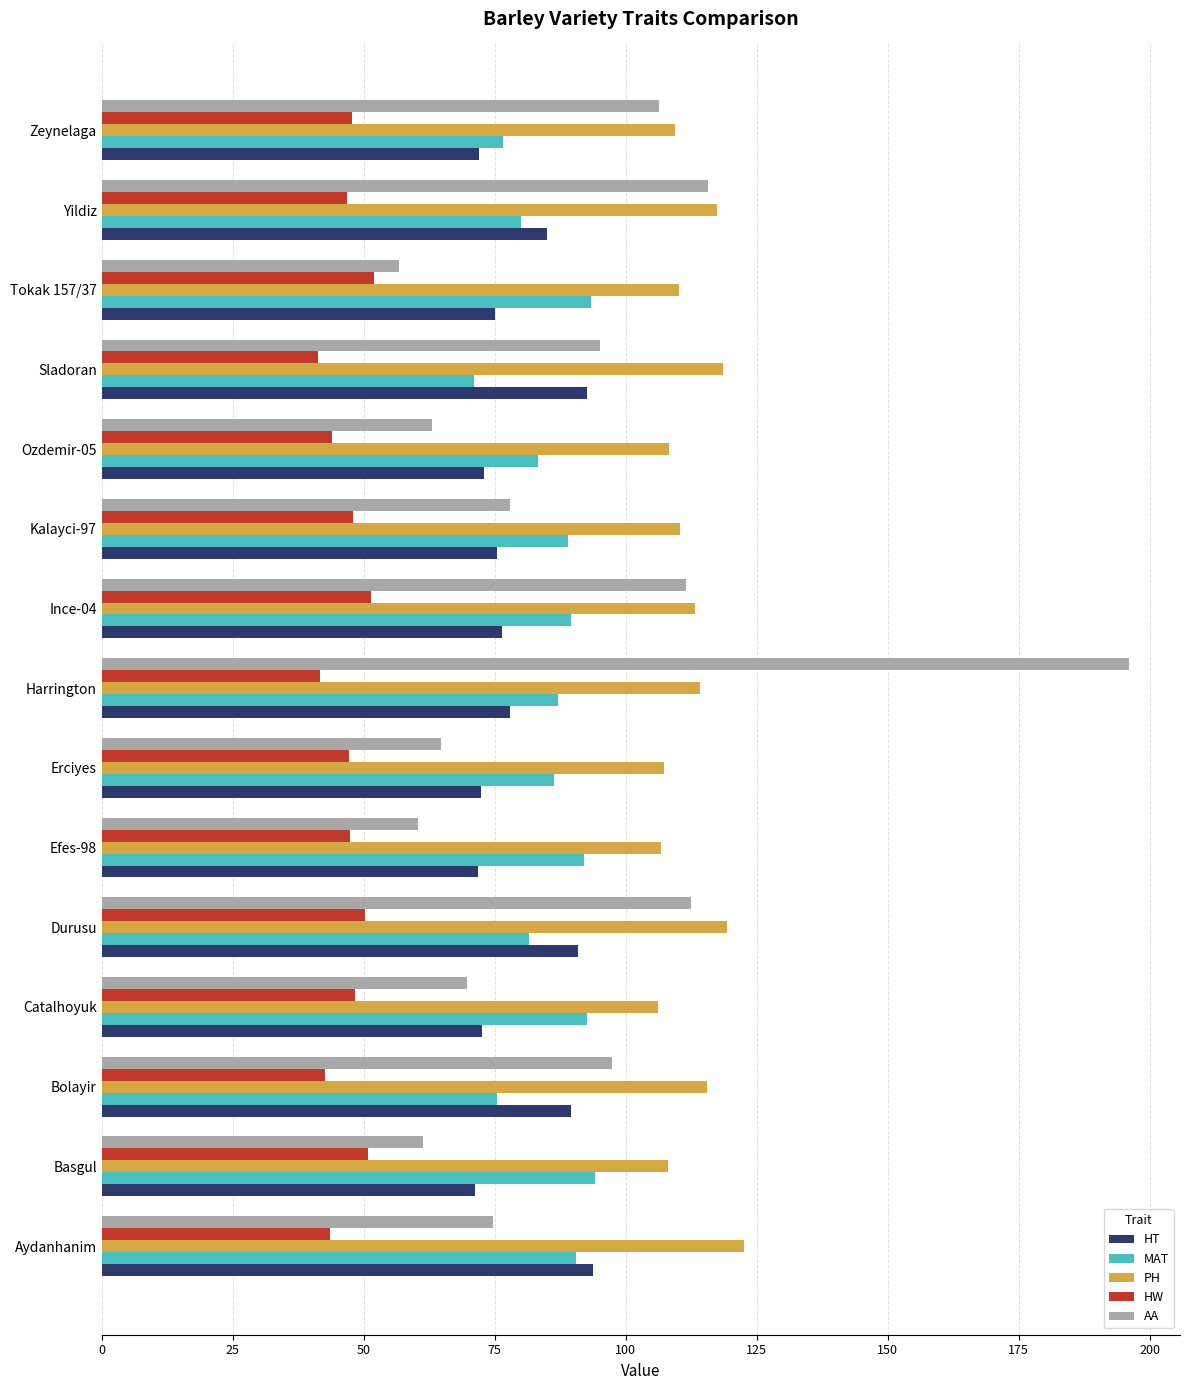

What is the spread (max minus min) of values at Kalayci-97?

62.3